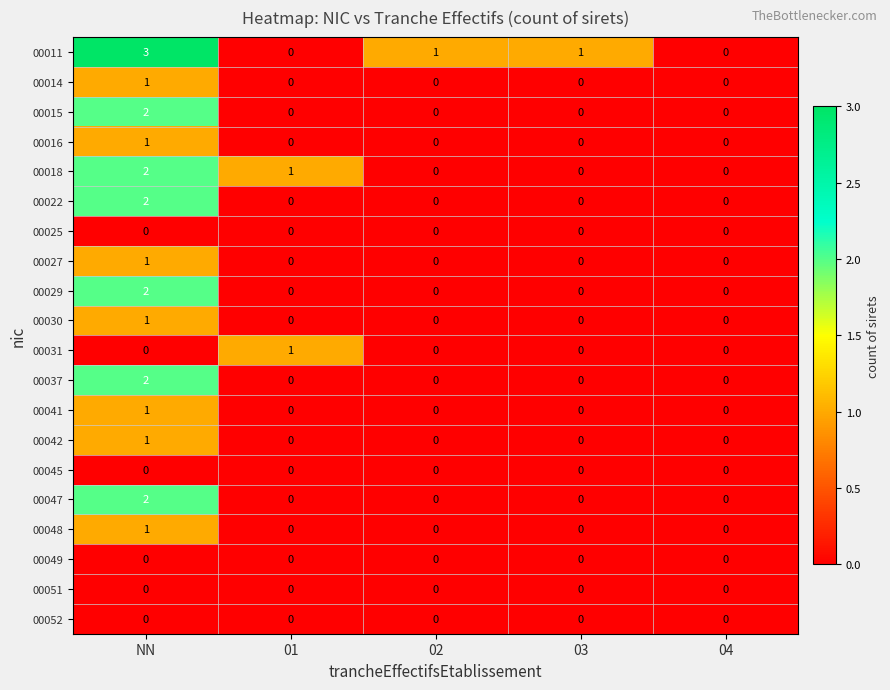

At which category is the sum across all series the highest?

NN